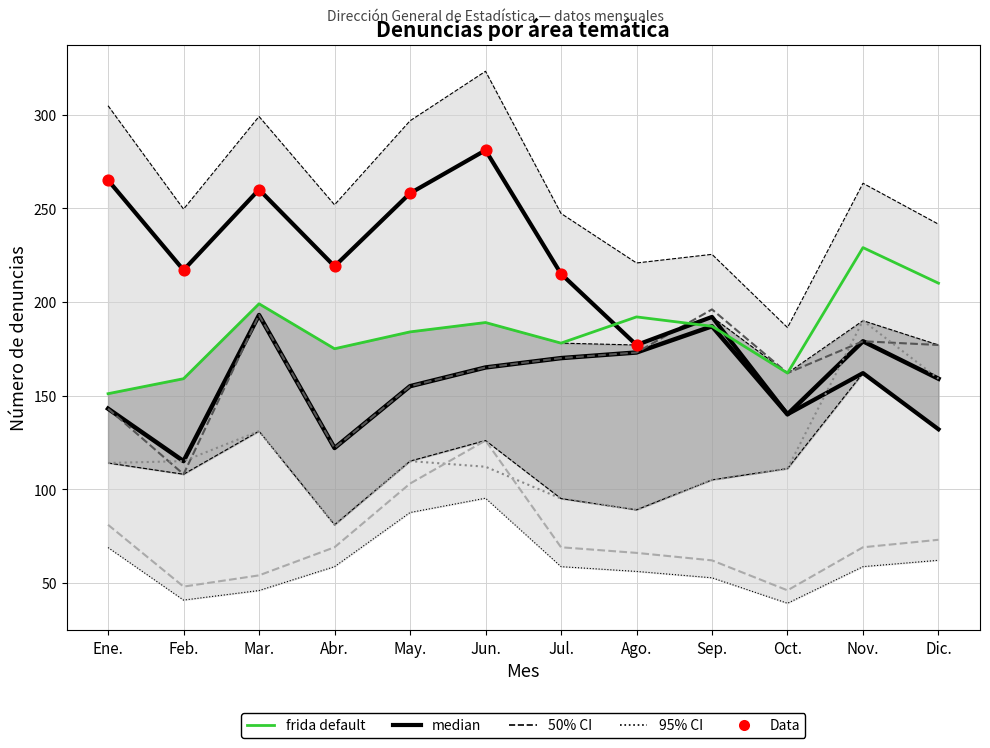

At which category is the sum across all series the highest?

Jun.